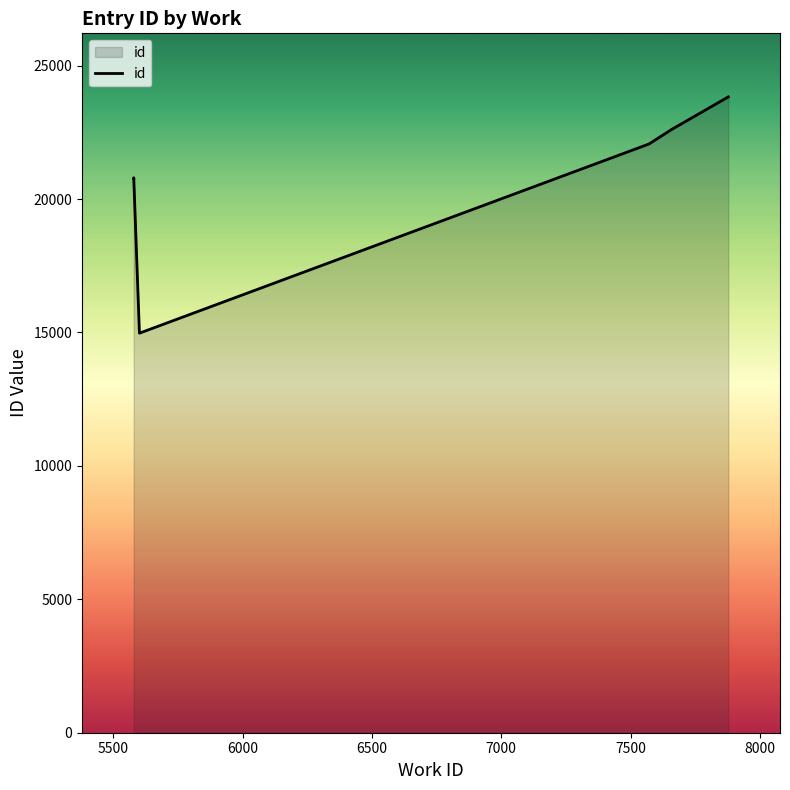

The chart shows a value of 40991 at 9. True or false?

False